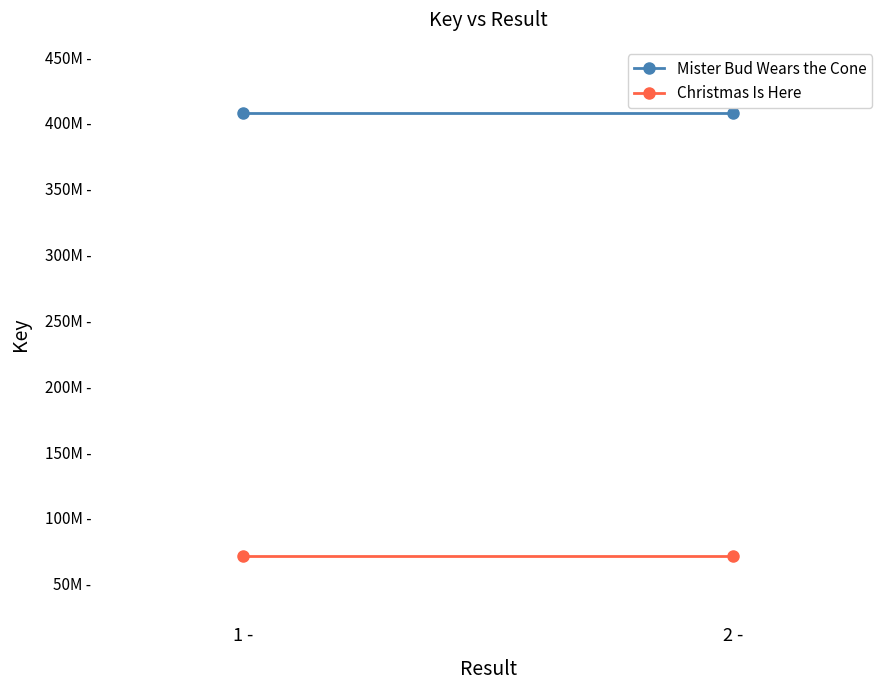

Which has a higher value, 2 - or 1 -?

2 -